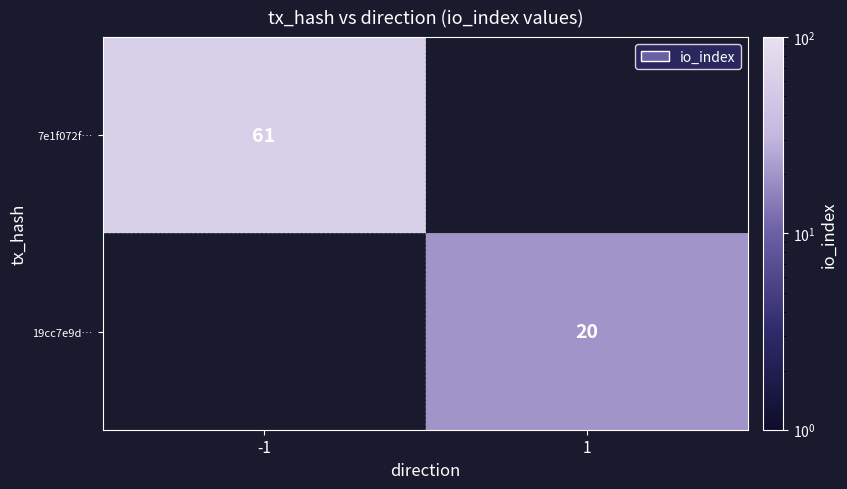

How many categories are shown in the chart?

2